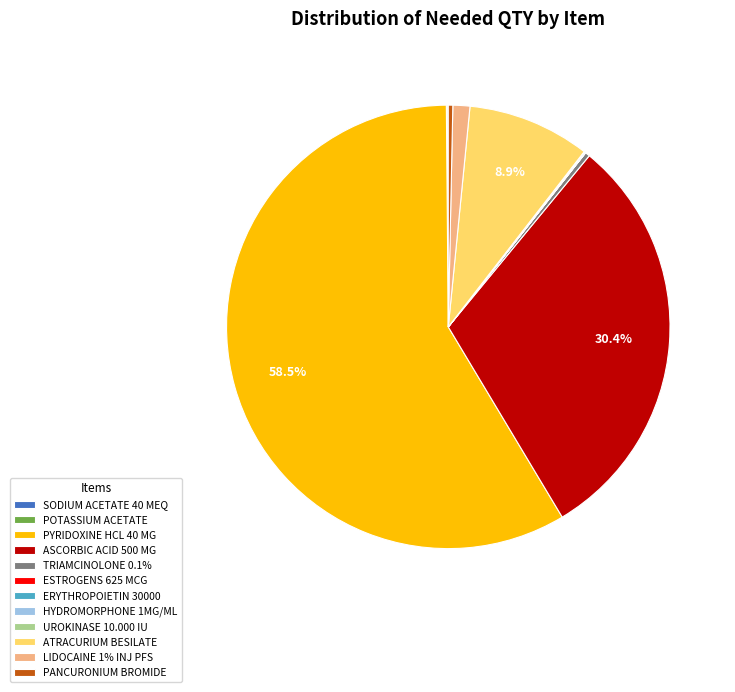

What is the majority slice?

PYRIDOXINE HCL 40 MG